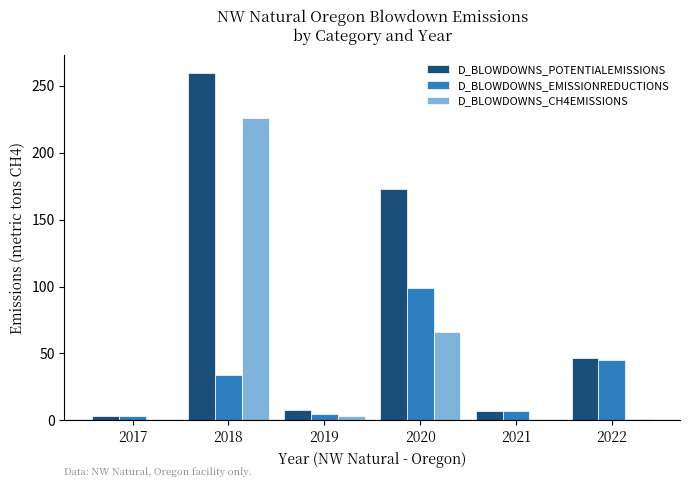

Does the chart contain stacked bars?

No